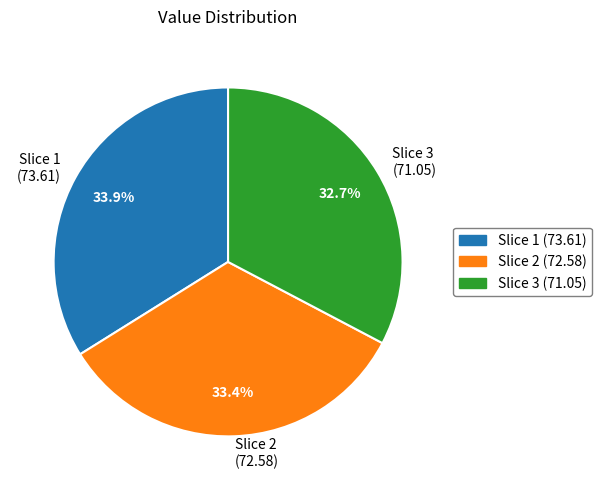

Is there any slice that represents more than half of the pie?

No